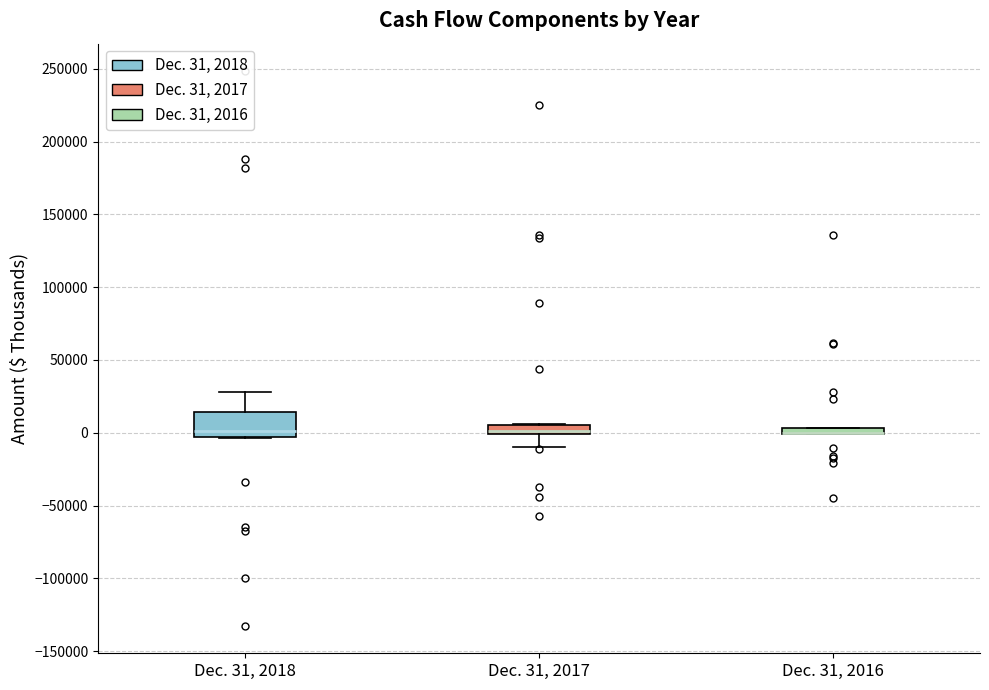

Which box is the tallest, from its lower edge to its upper edge?

Dec. 31, 2018